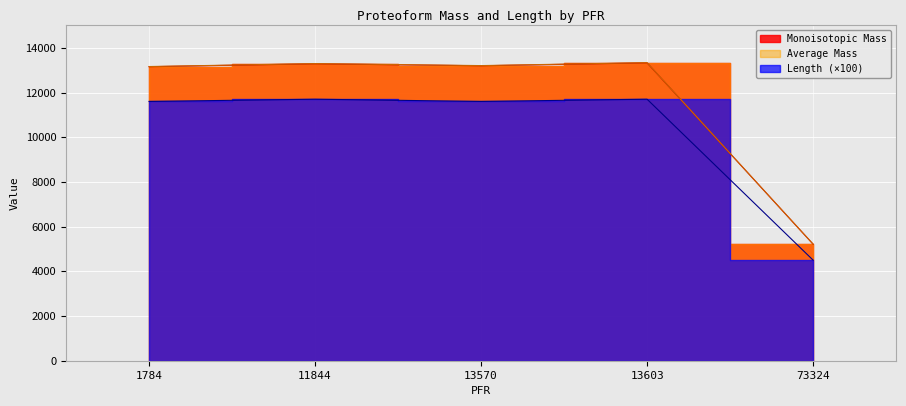

True or false: Length has a value of 11600.0 at 13570.

True